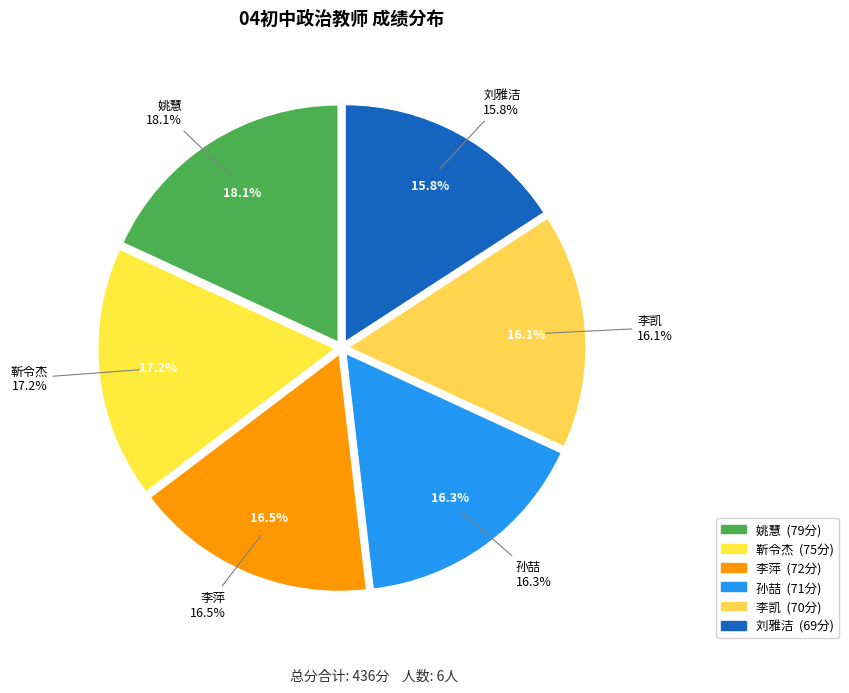

To the nearest percent, what is the combined percentage of 李萍 and 李凯?

33%